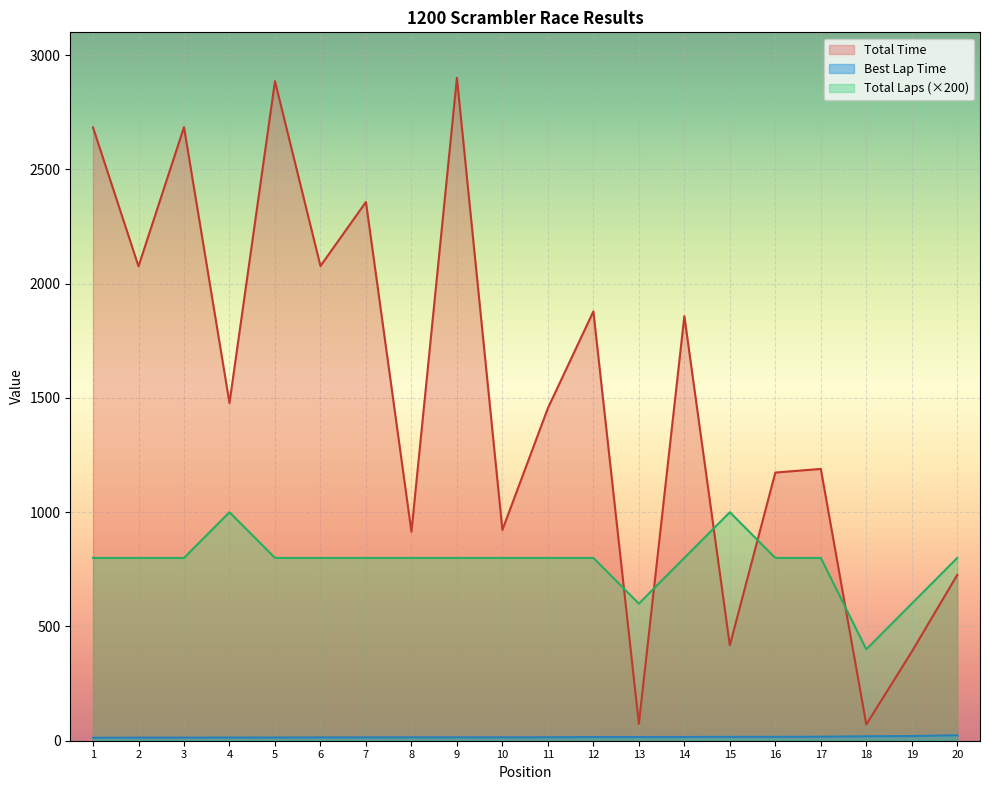

What is the value of the Total Laps point at the 19th from the left?

600.0